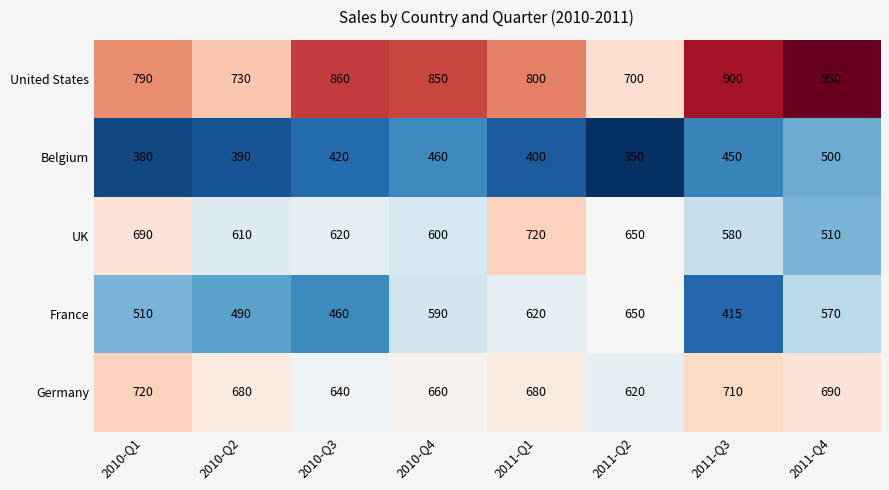

Is it true that Germany equals 1066 at 2011-Q4?

False